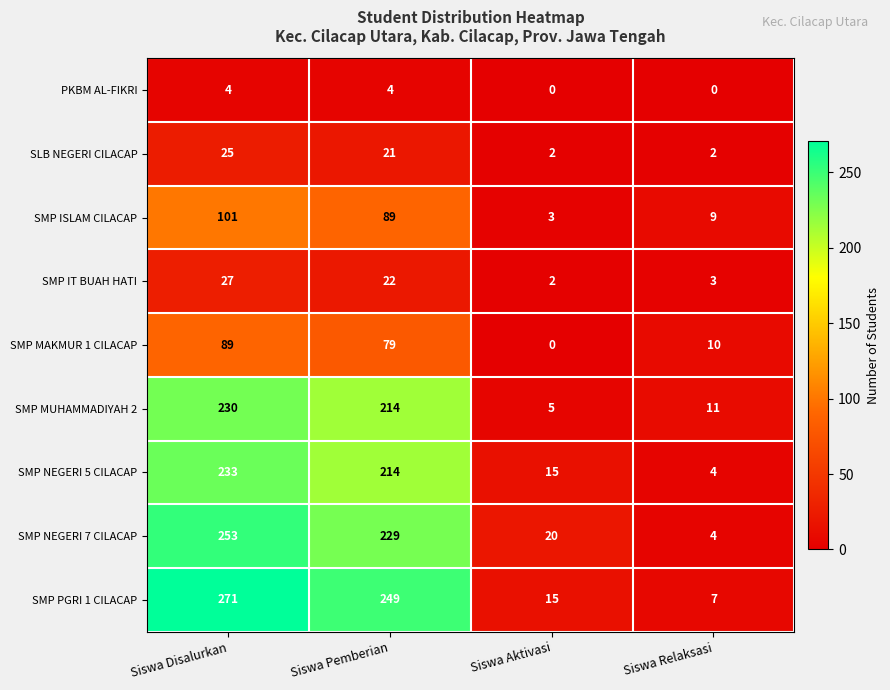

How many categories are shown in the chart?

4